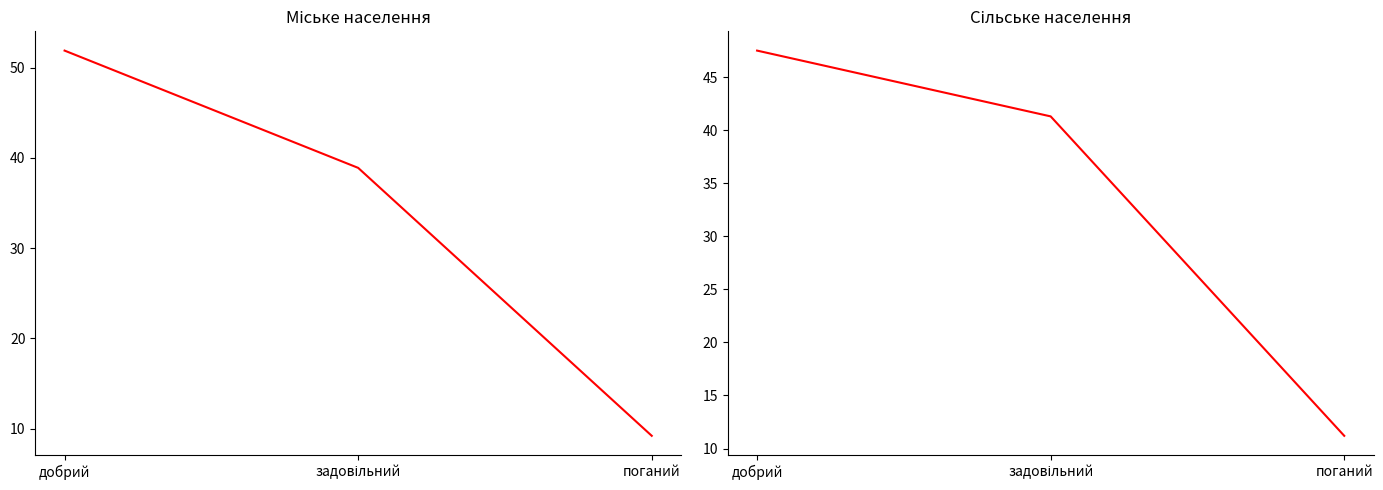

What is the label of the 1st point from the right?

поганий